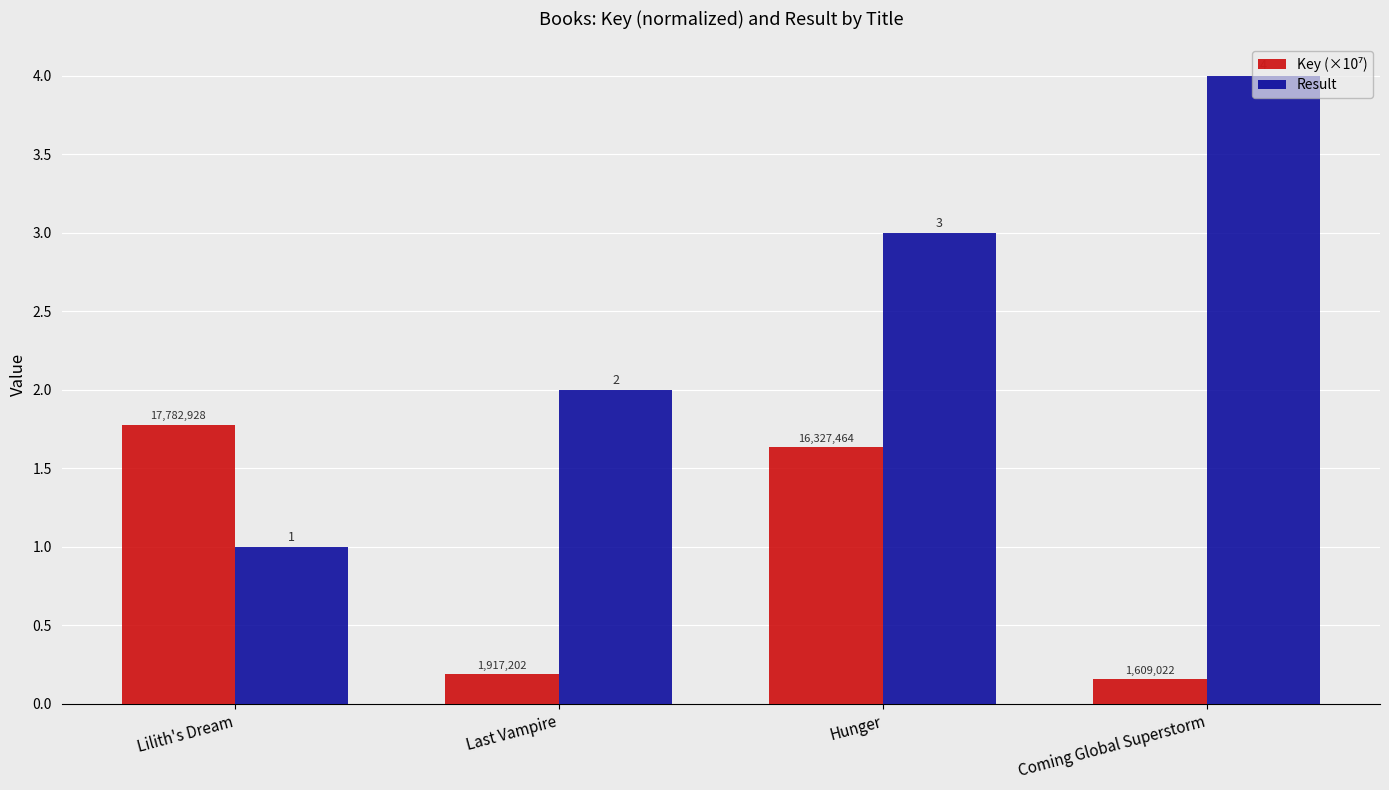

What is the difference between the second highest and minimum values in the Result series?

2.0